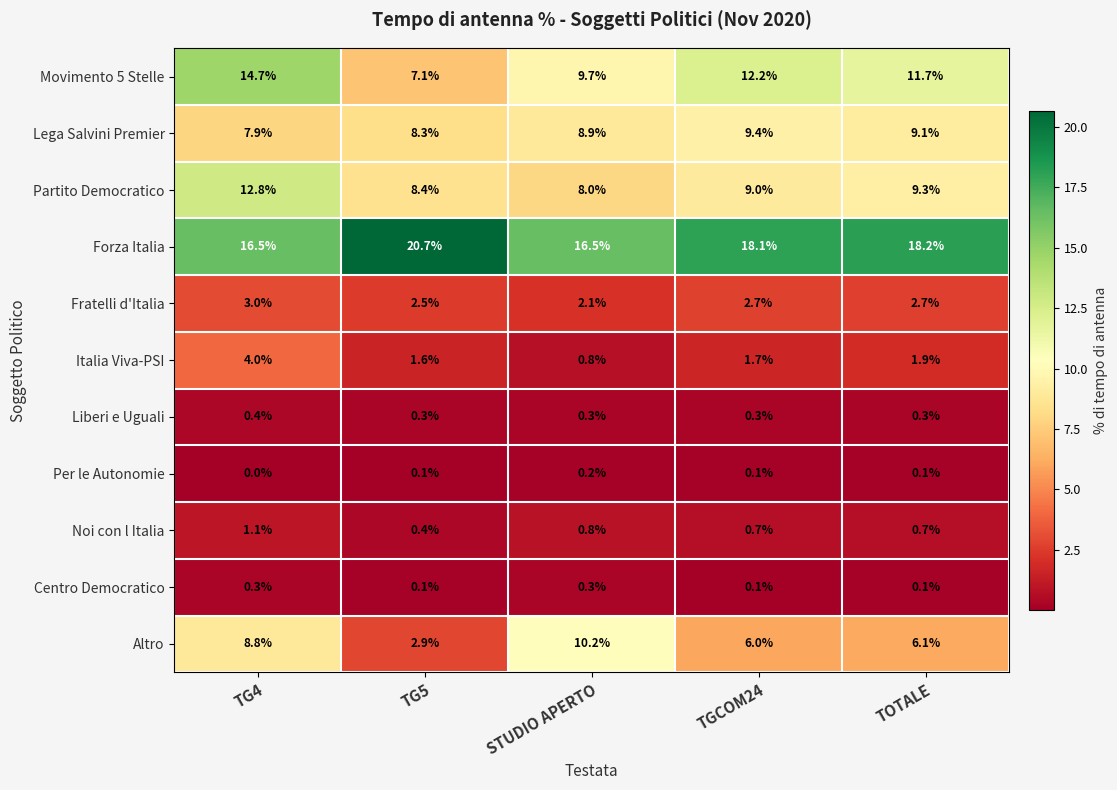

Is it true that Altro equals 18.2 at STUDIO APERTO?

False